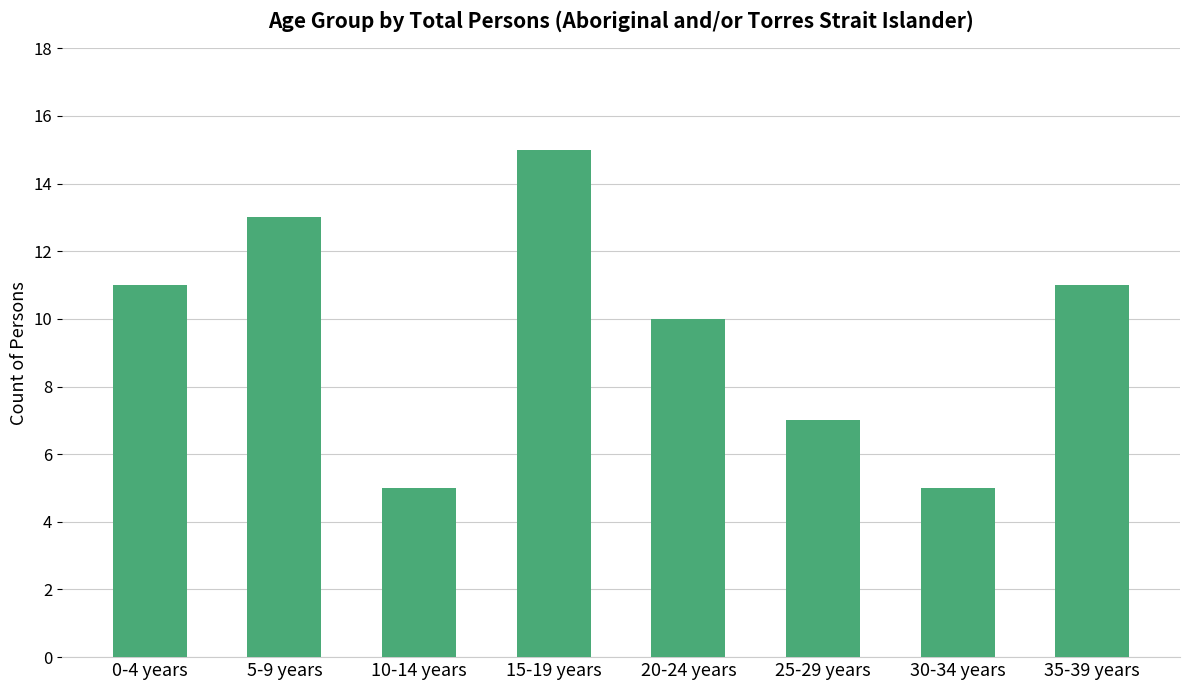

What is the label of the 6th bar from the left?

25-29 years